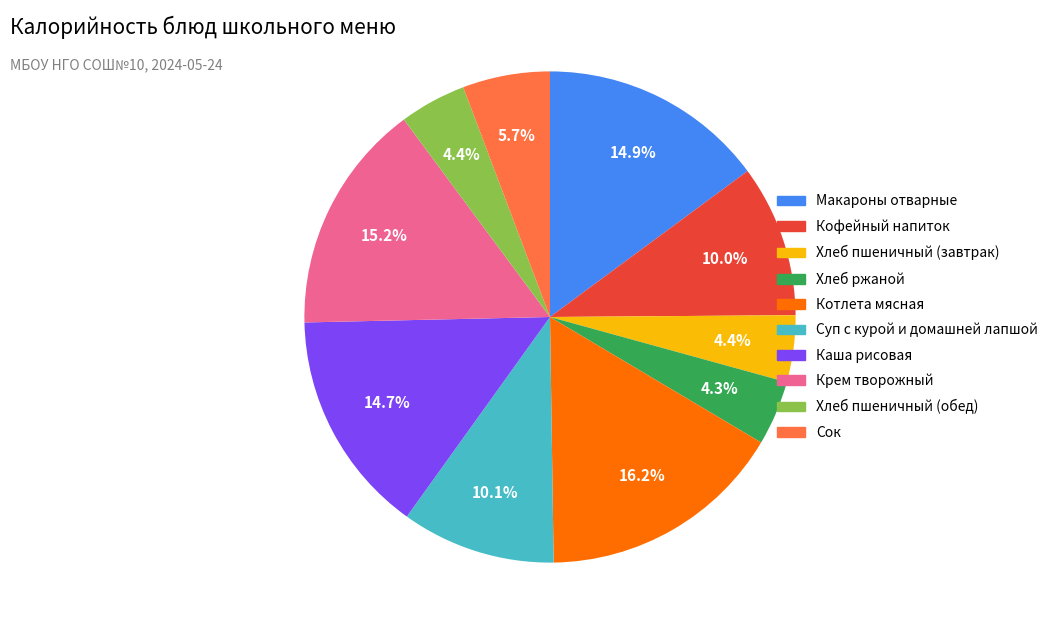

True or false: Крем творожный accounts for 15% of the total.

True